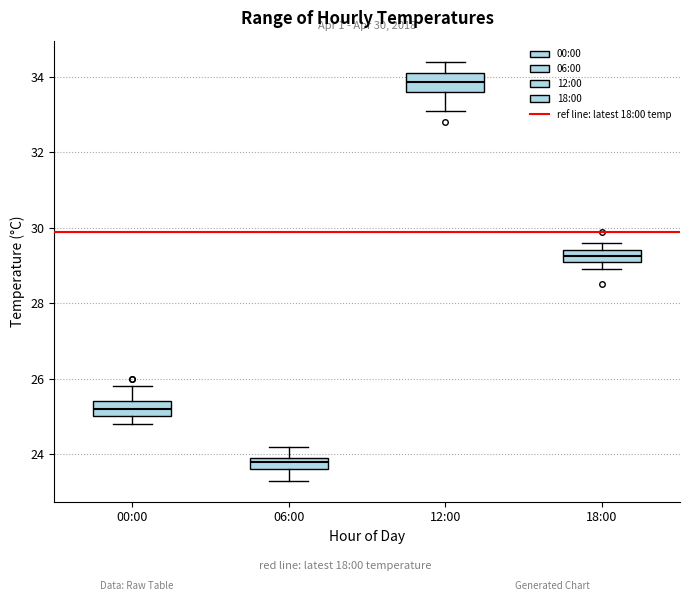

Which box has the lowest median line?

06:00